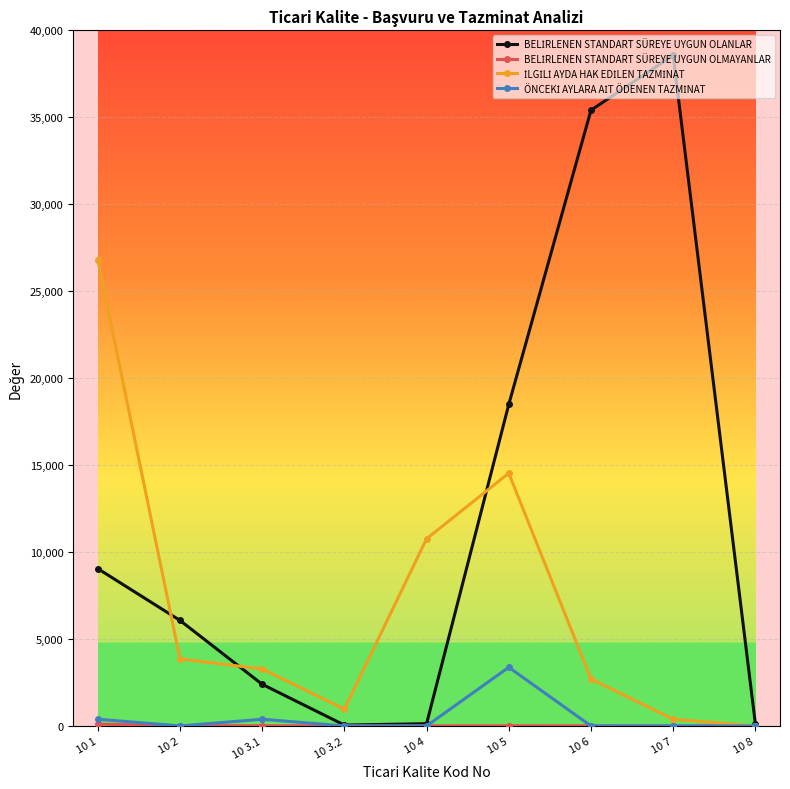

At how many categories does at least one series exceed 17569?

4